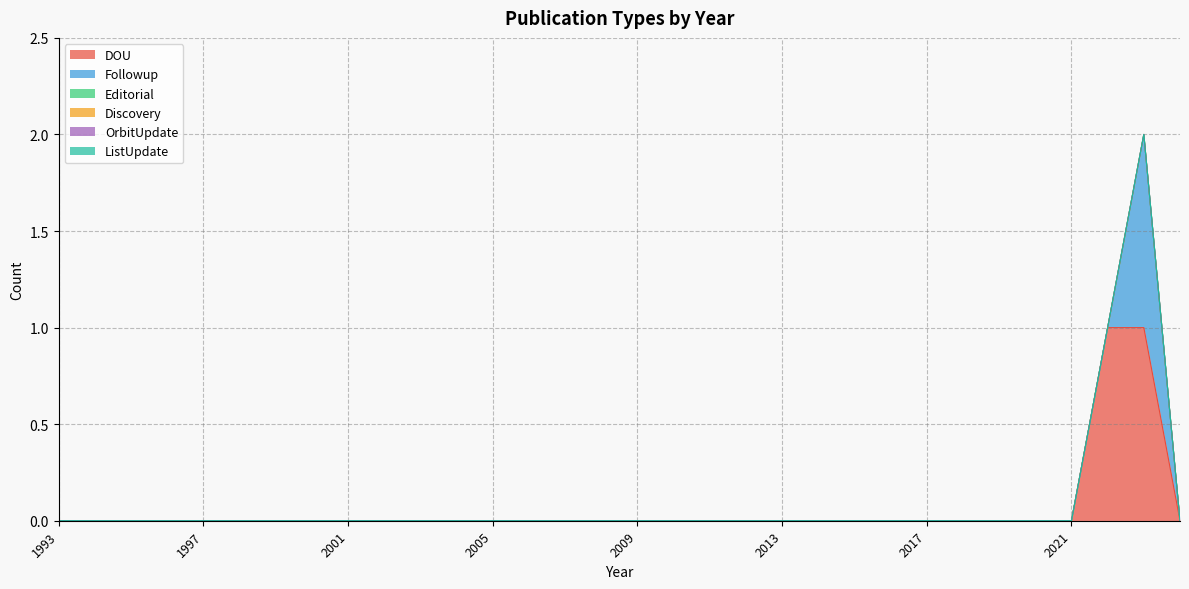

True or false: ListUpdate and Editorial cross at least once.

False